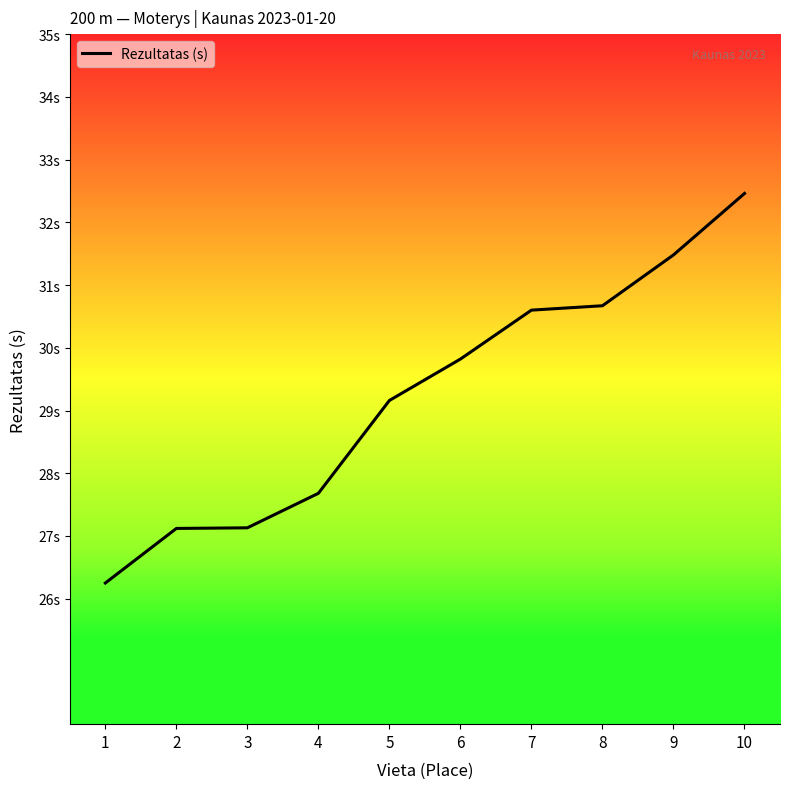

Where does the data first go above 29?

5